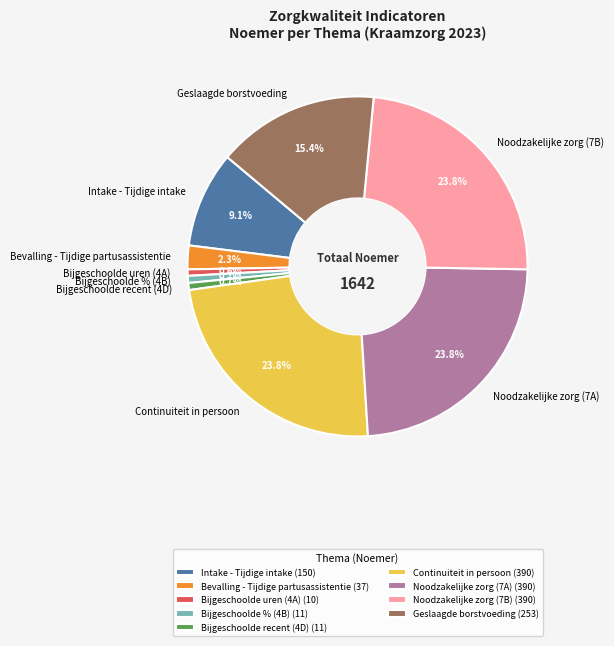

Do Continuiteit in persoon and Noodzakelijke zorg (7B) together represent more than half of the pie?

No